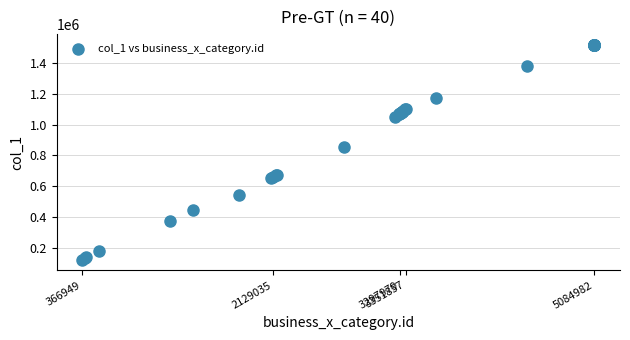

What Y value in the scatter plot is closest to 820845?

857716